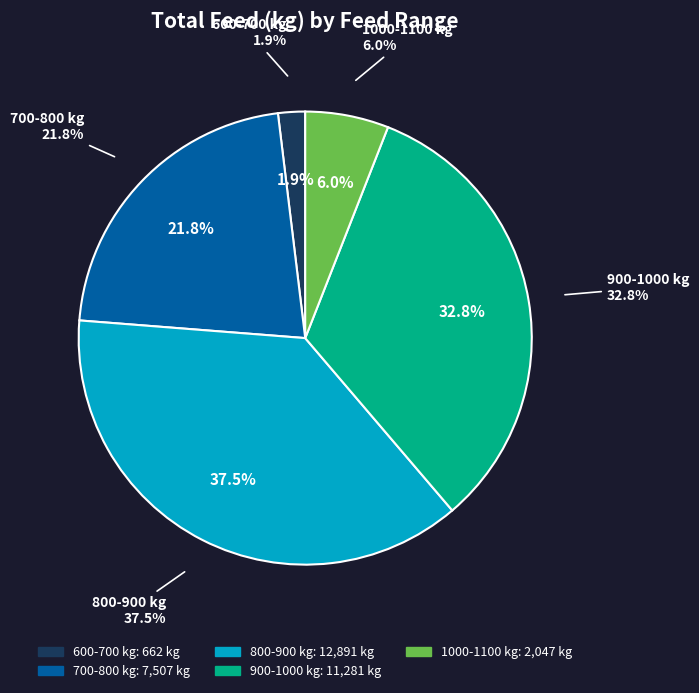

Is 28 the majority of the pie?

No